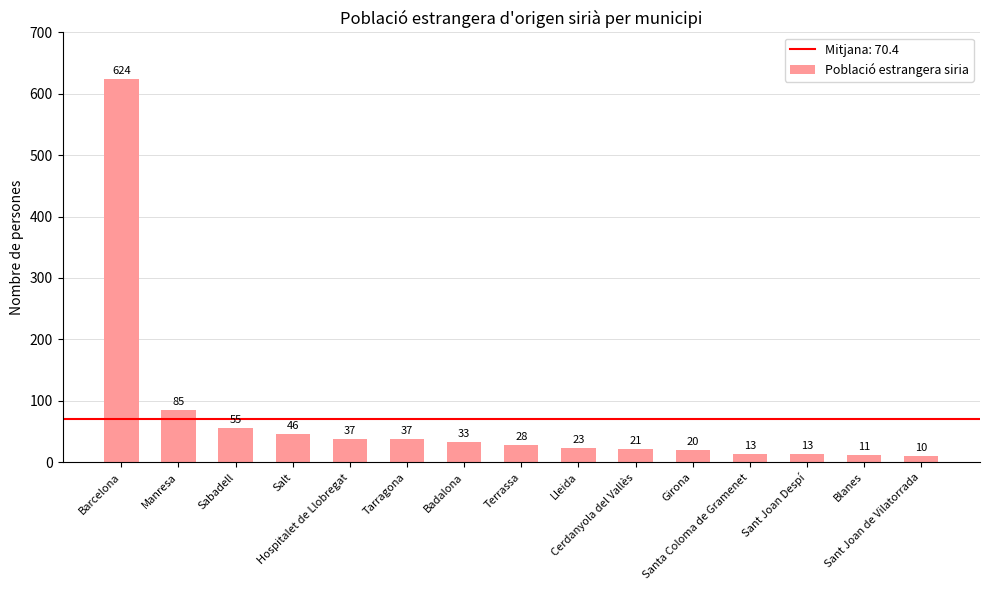

At which label does the data first exceed 28?

Barcelona